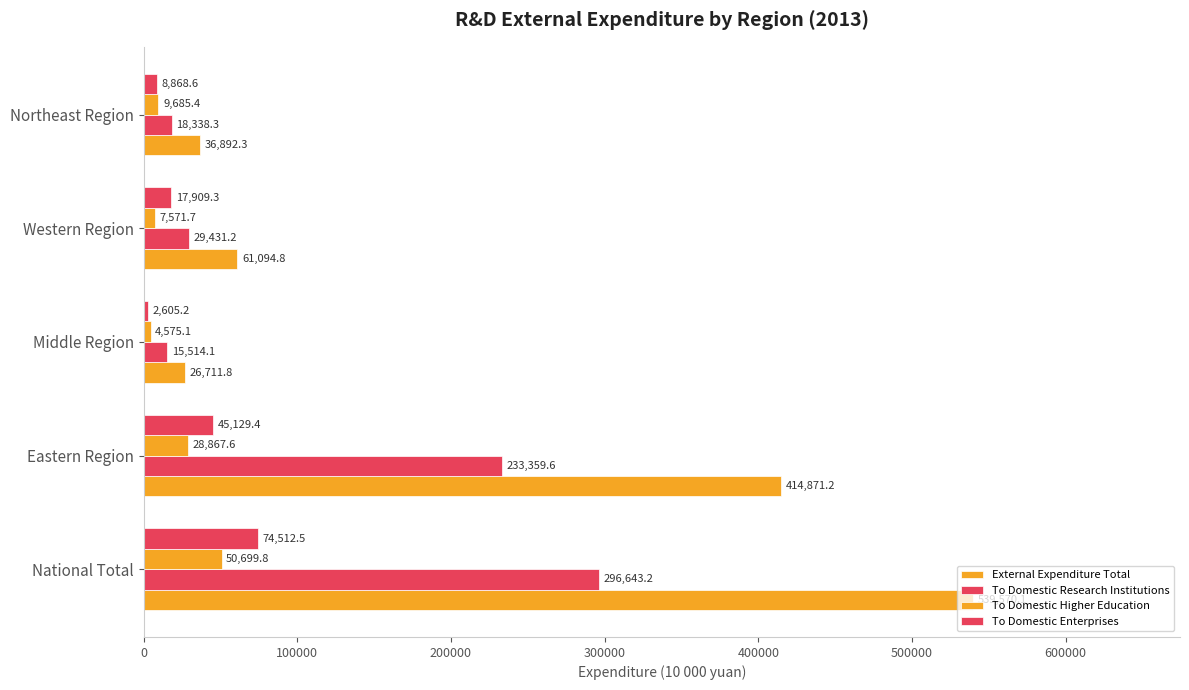

How many categories are shown in the chart?

5